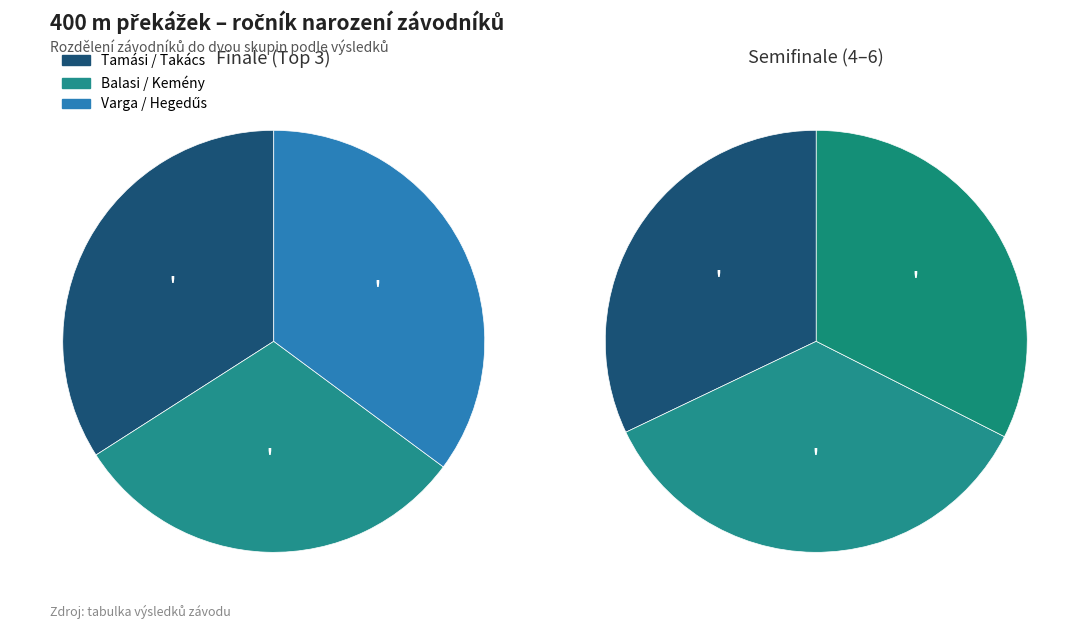

To the nearest percent, what is the difference between the largest and smallest slice percentages?

2%